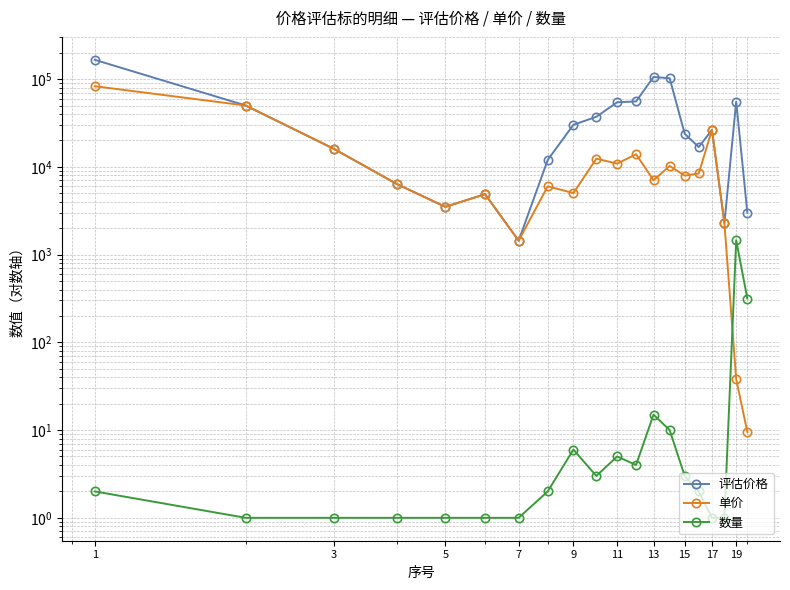

Reading left to right, what are all the values shown in this chart?

评估价格: 166000.0	50000.0	16000.0	6384.0	3500.0	4880.0	1440.0	12000.0	30144.0	37200.0	54400.0	55680.0	105600.0	102400.0	23832.0	16800.0	26400.0	2280.0	55290.0	2992.5
单价: 83000.0	50000.0	16000.0	6384.0	3500.0	4880.0	1440.0	6000.0	5024.0	12400.0	10880.0	13920.0	7040.0	10240.0	7944.0	8400.0	26400.0	2280.0	38.0	9.5
数量: 2.0	1.0	1.0	1.0	1.0	1.0	1.0	2.0	6.0	3.0	5.0	4.0	15.0	10.0	3.0	2.0	1.0	1.0	1455.0	315.0